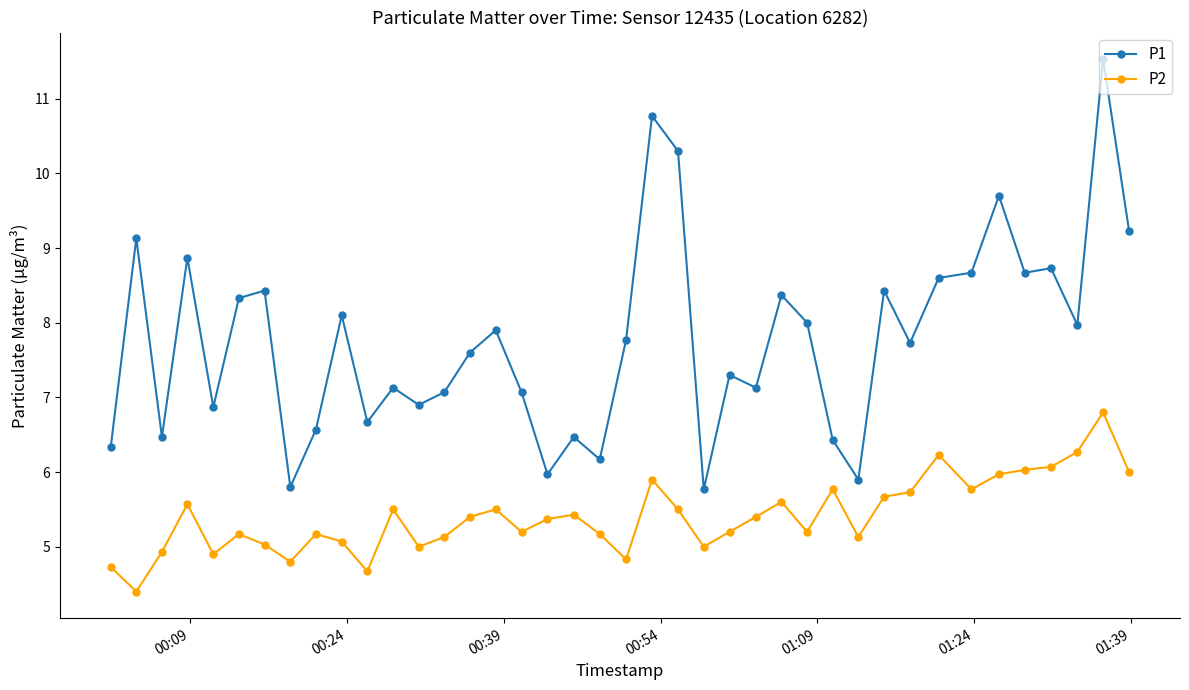

True or false: P2 and P1 cross at least once.

False